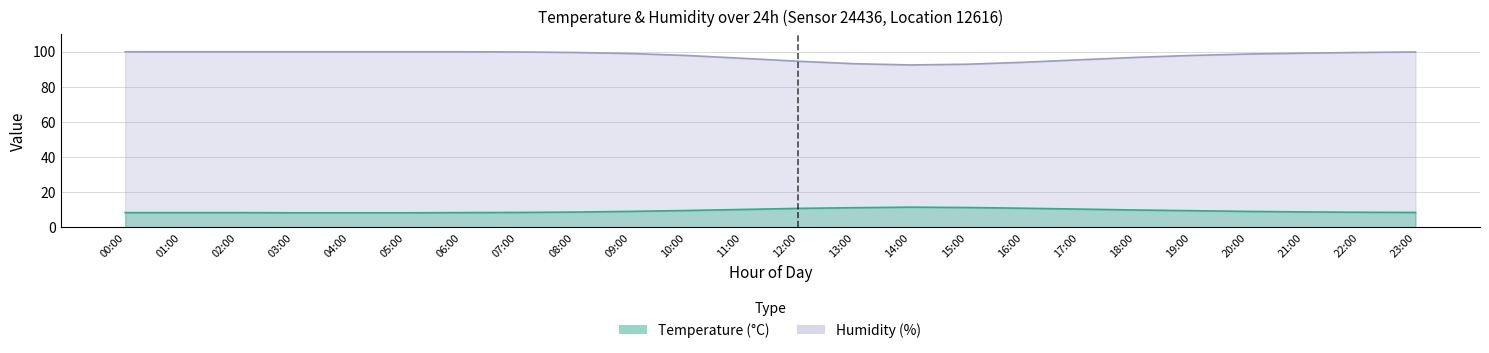

The temperature series shows 15.6 at 10:00. True or false?

False